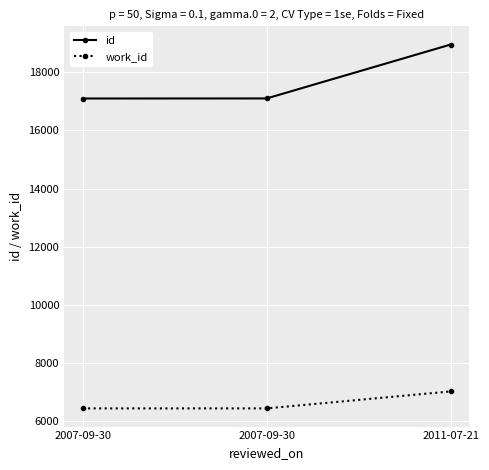

What is the label of the 2nd point from the right?

2007-09-30